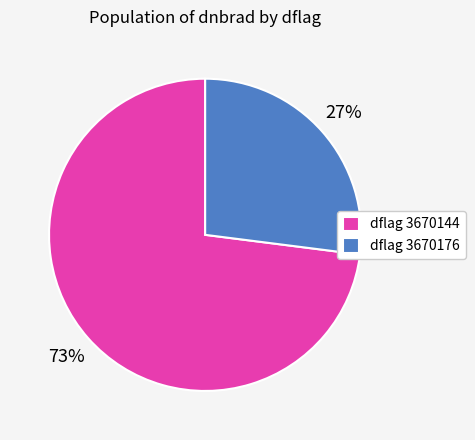

The dflag 3670176 slice represents 27% of the pie. True or false?

True